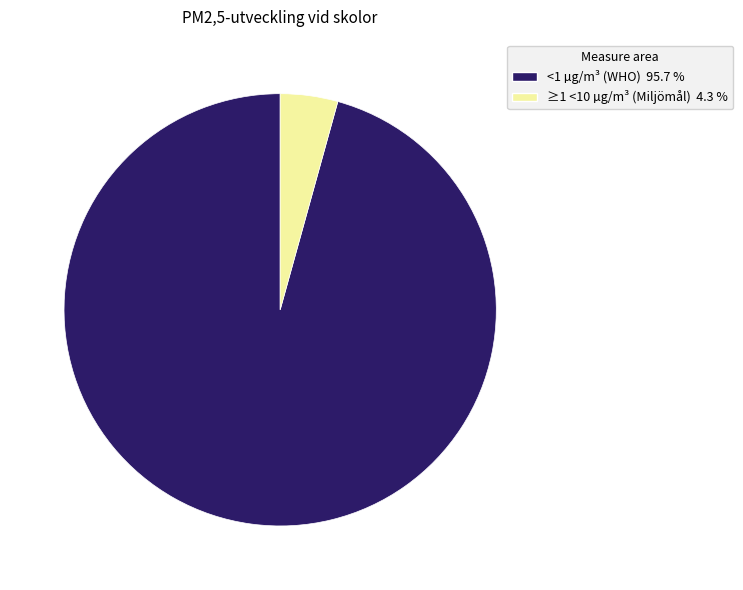

The ≥1 <10 µg/m³ (Miljömål) slice represents 4% of the pie. True or false?

True